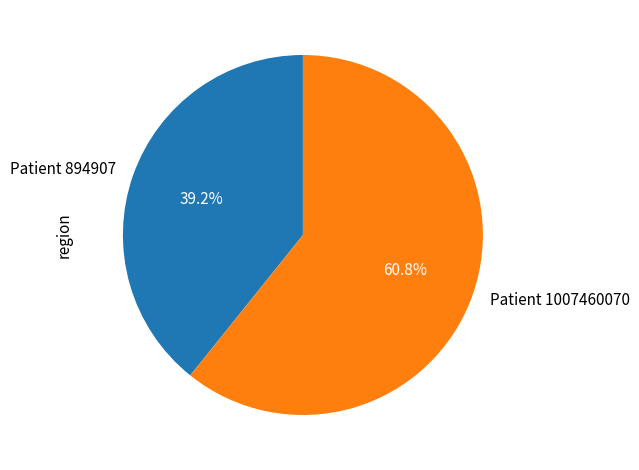

Which has a higher value, Patient 1007460070 or Patient 894907?

Patient 1007460070